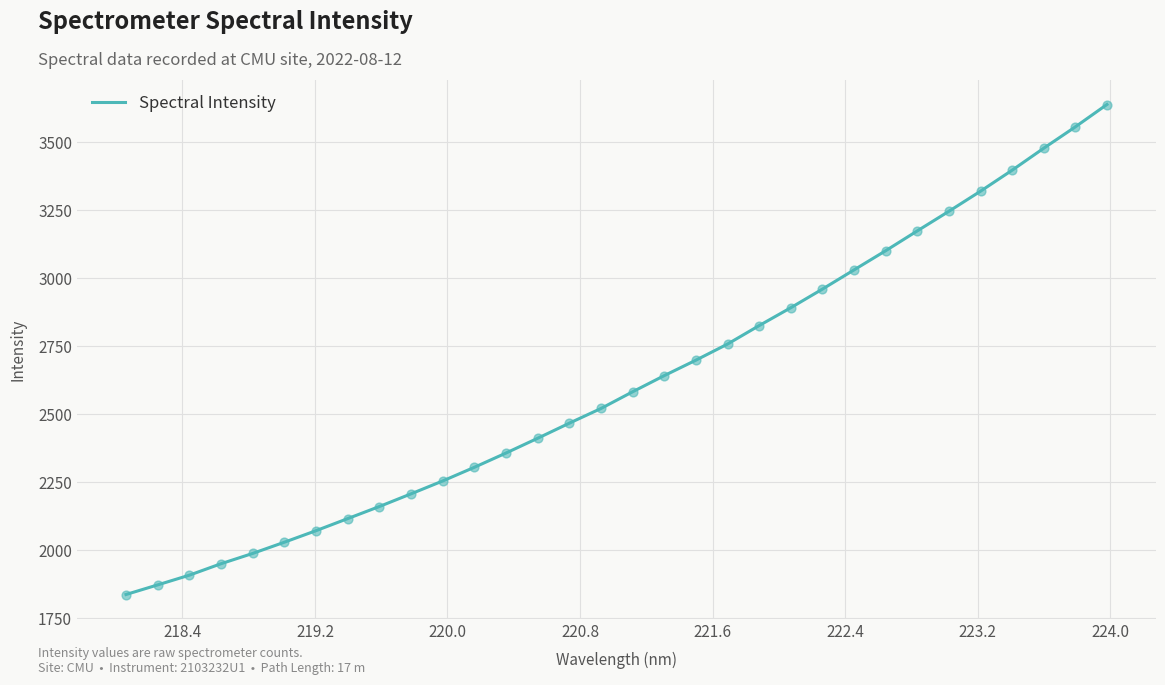

What is the greatest value displayed?

3639.5